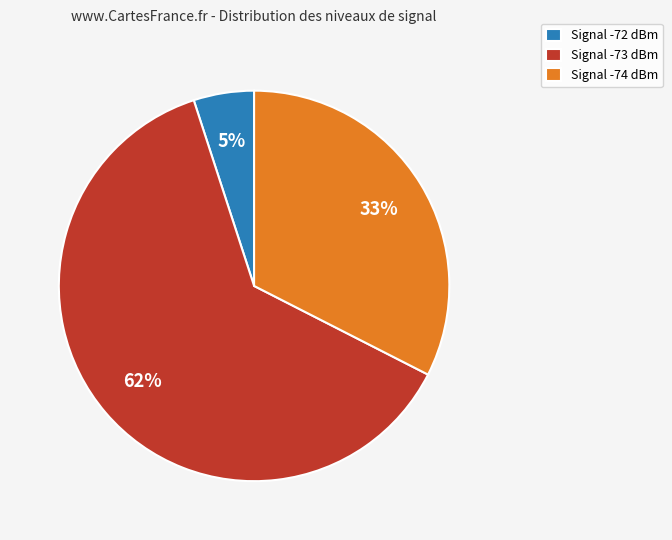

Does Signal -74 dBm represent more than half of the total?

No